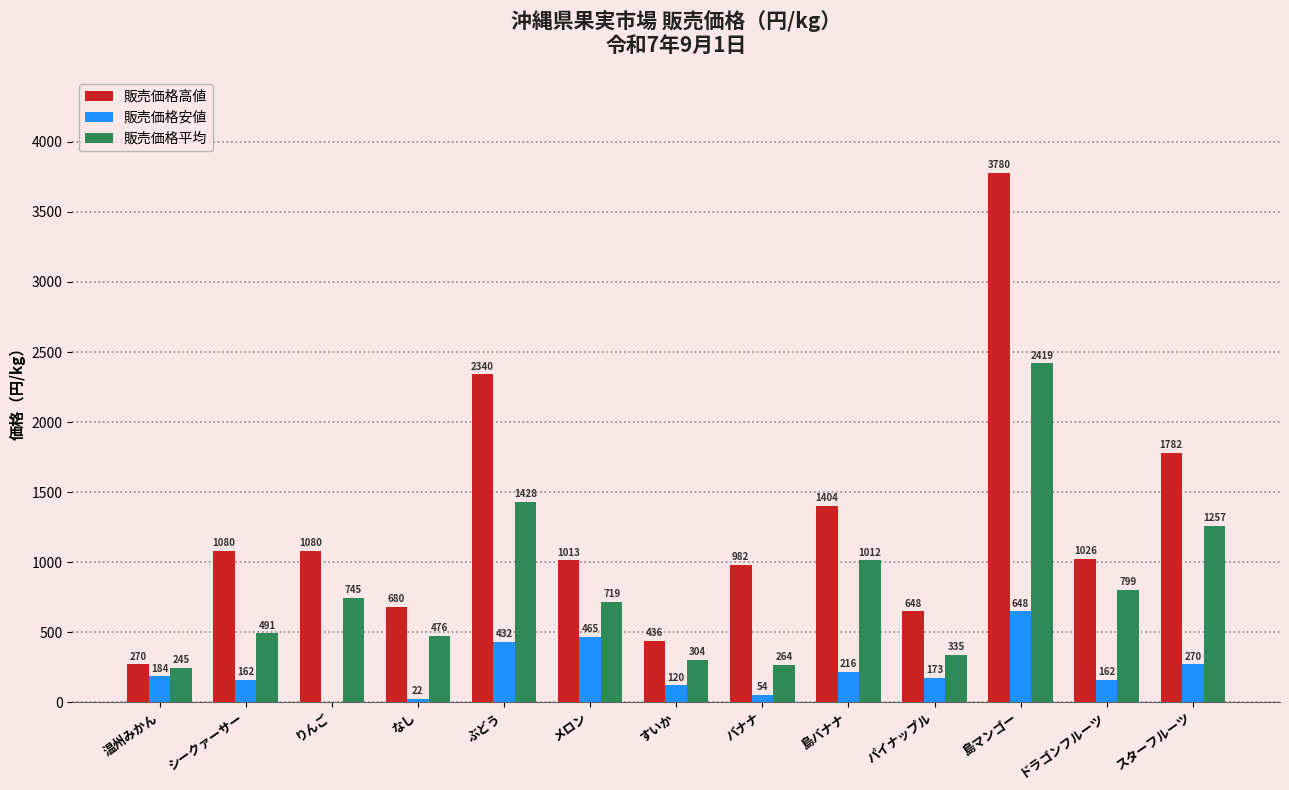

Is it true that 販売価格安値 equals 162.0 at ドラゴンフルーツ?

True